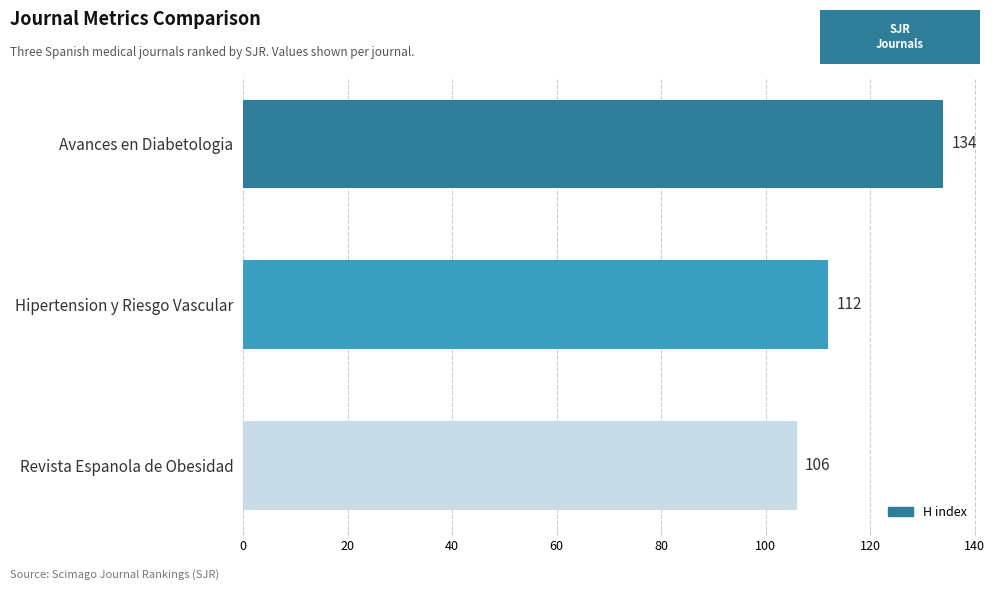

At which category does the chart reach its minimum across all series?

Revista Espanola de Obesidad